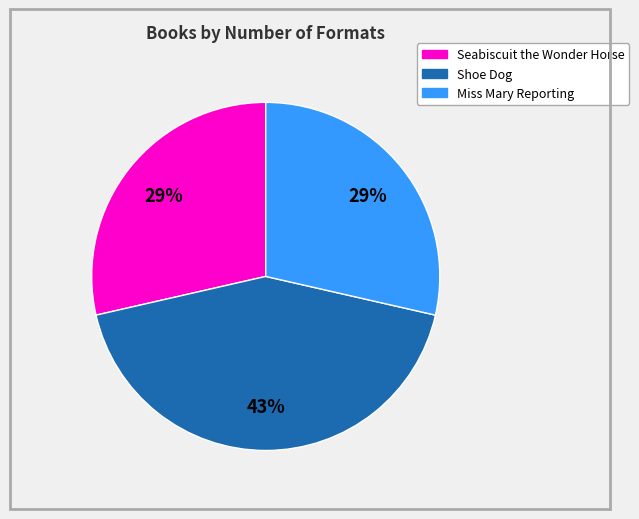

True or false: Miss Mary Reporting accounts for 29% of the total.

True